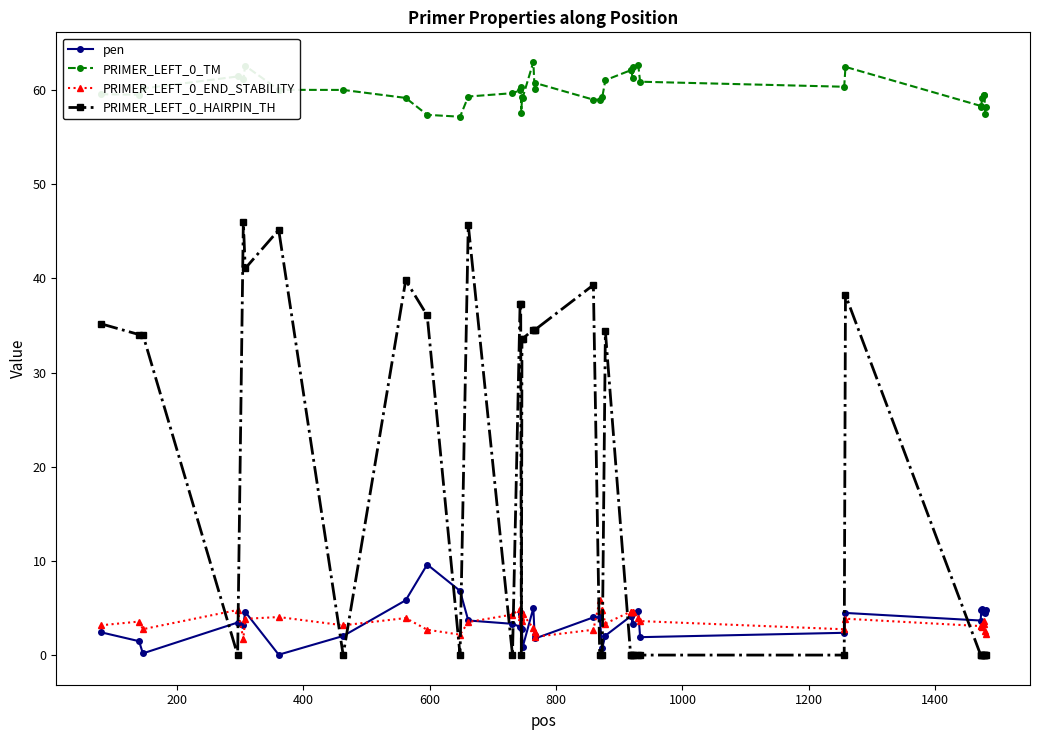

True or false: pen has more than 0 points higher than both neighbors.

True